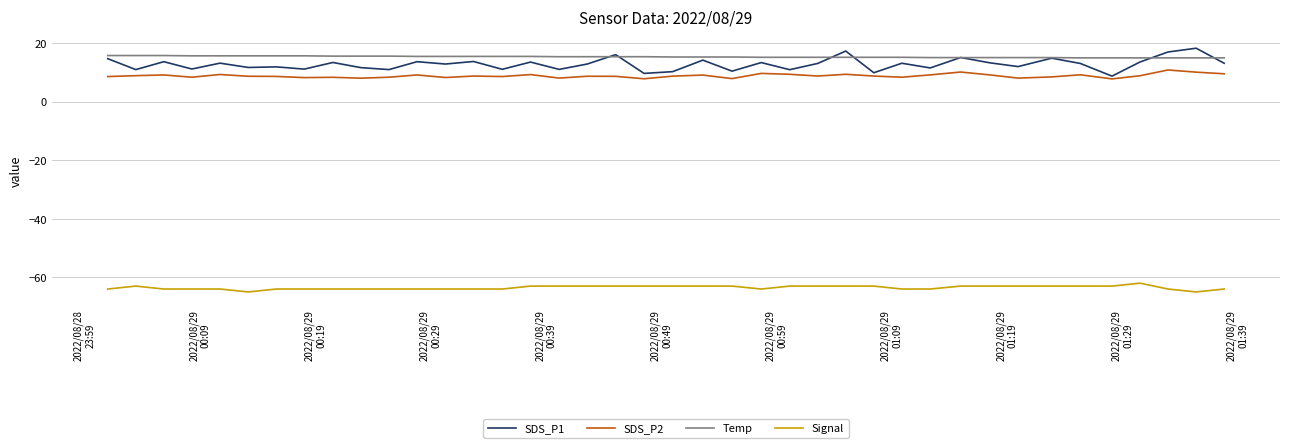

True or false: Temp and SDS_P2 cross at least once.

False